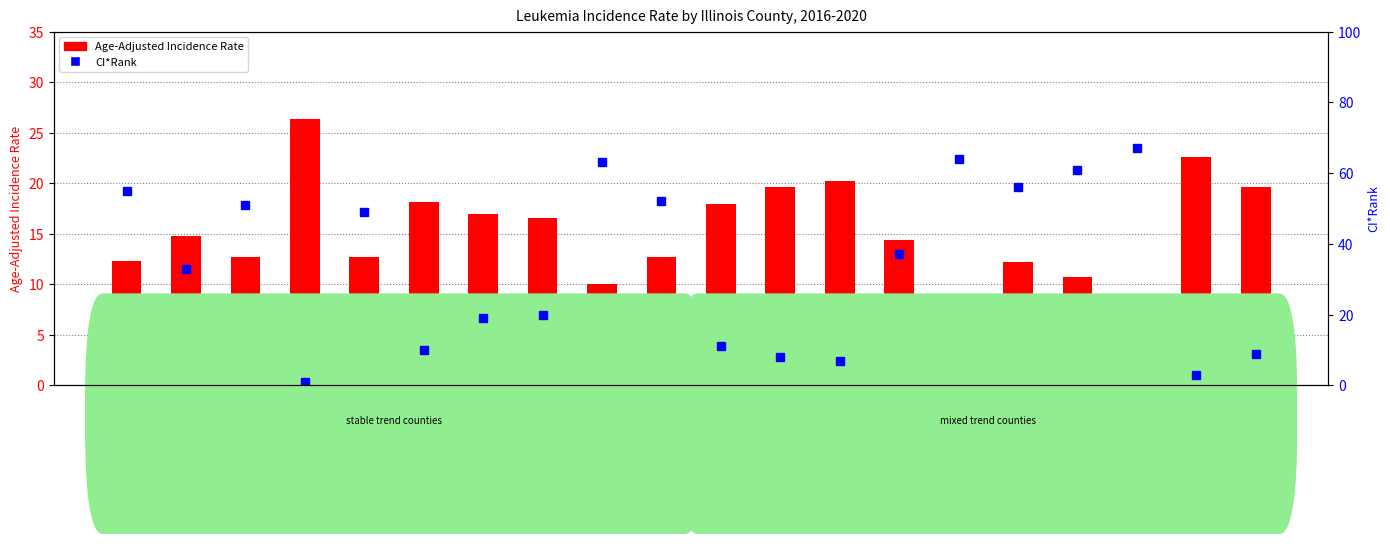

What is the label of the 11th bar from the right?

Cook